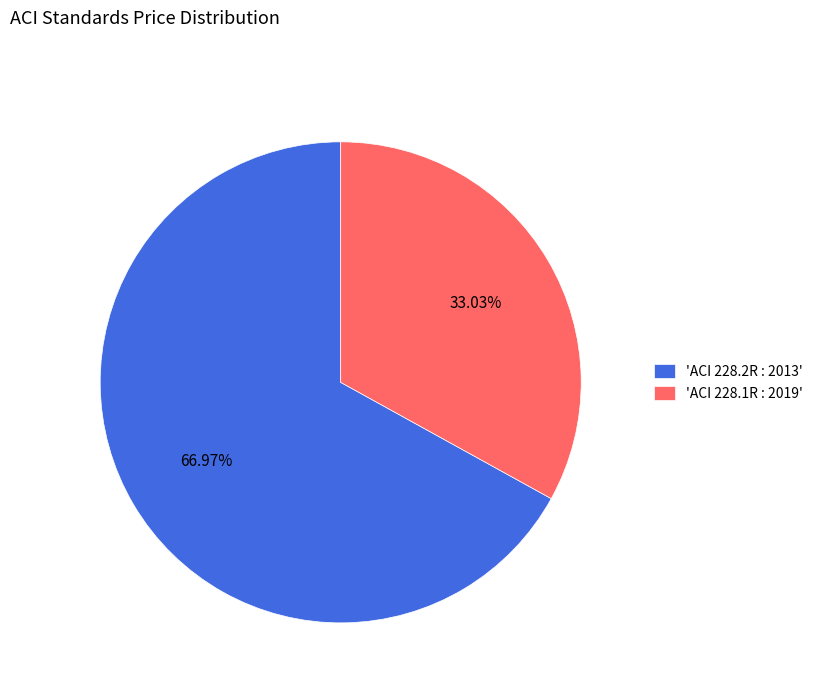

Does any single category account for the majority?

Yes